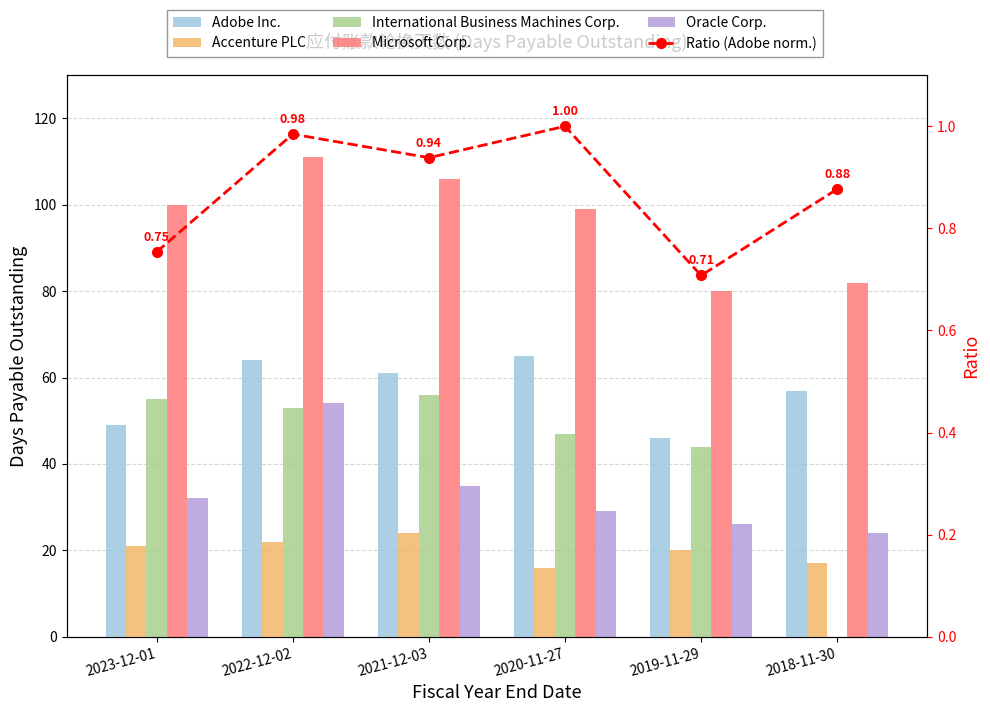

At 2023-12-01, list the series in order from smallest to largest.

Ratio (Adobe norm.), Accenture PLC, Oracle Corp., Adobe Inc., International Business Machines Corp., Microsoft Corp.